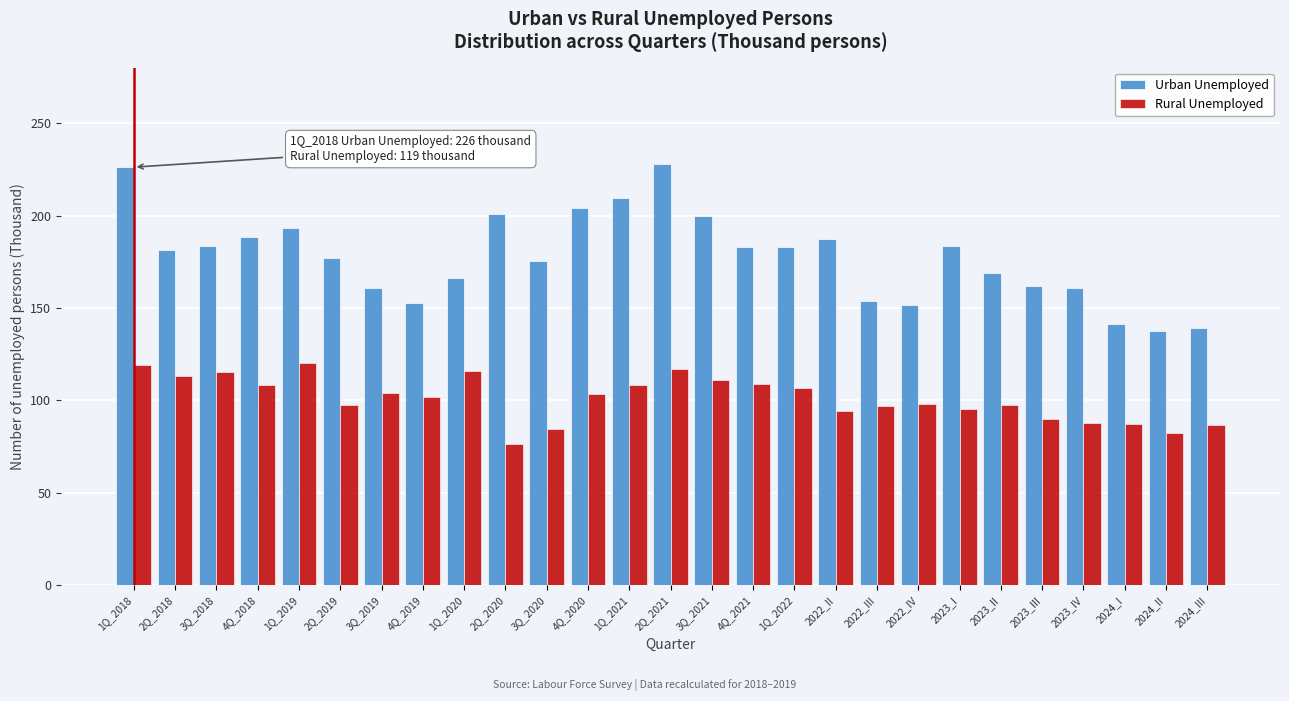

Which series has the largest total across all categories?

Urban Unemployed